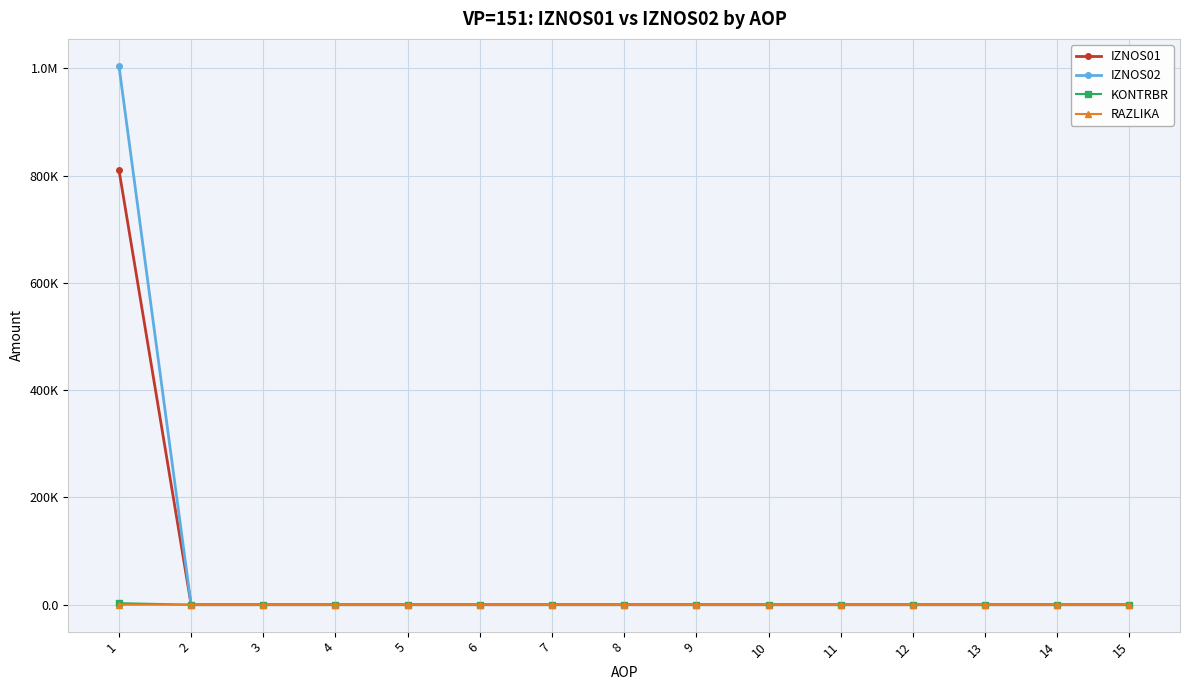

Reading right to left, list all the values displayed in this chart.

IZNOS01: 15=0.0	14=0.0	13=0.0	12=0.0	11=0.0	10=0.0	9=0.0	8=0.0	7=0.0	6=0.0	5=0.0	4=0.0	3=0.0	2=0.0	1=811150.9
IZNOS02: 15=0.0	14=0.0	13=0.0	12=0.0	11=0.0	10=0.0	9=0.0	8=0.0	7=0.0	6=0.0	5=0.0	4=0.0	3=0.0	2=0.0	1=1004878.7
KONTRBR: 15=0.0	14=0.0	13=0.0	12=0.0	11=0.0	10=0.0	9=0.0	8=0.0	7=0.0	6=0.0	5=0.0	4=0.0	3=0.0	2=0.0	1=2820.9
RAZLIKA: 15=0.0	14=0.0	13=0.0	12=0.0	11=0.0	10=0.0	9=0.0	8=0.0	7=0.0	6=0.0	5=0.0	4=0.0	3=0.0	2=0.0	1=0.3